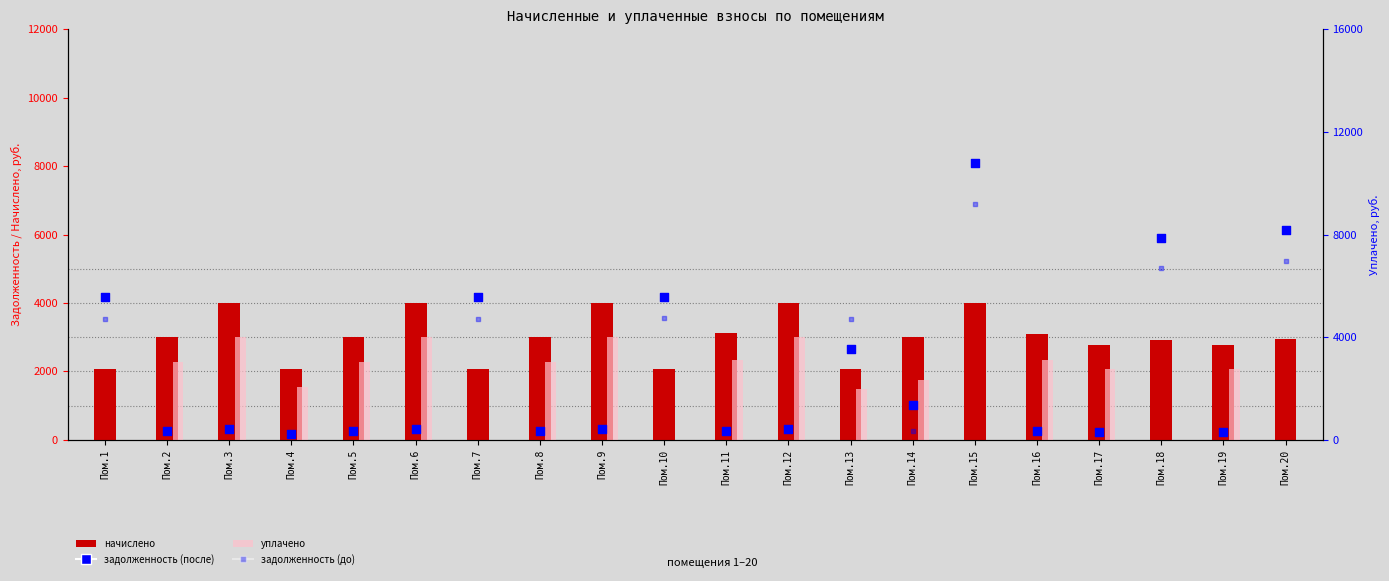

Which series has the largest total across all categories?

начислено